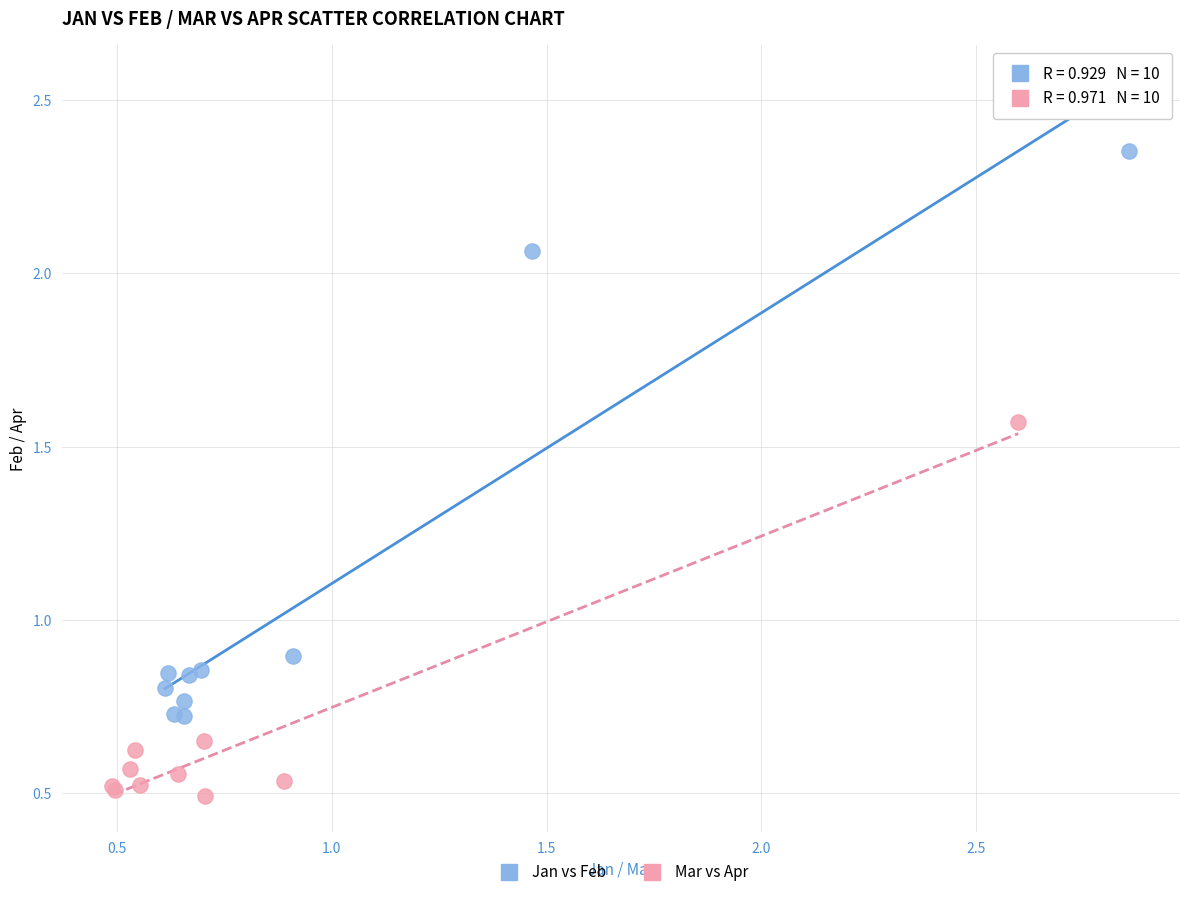

Which series contains the highest Y value?

Jan vs Feb